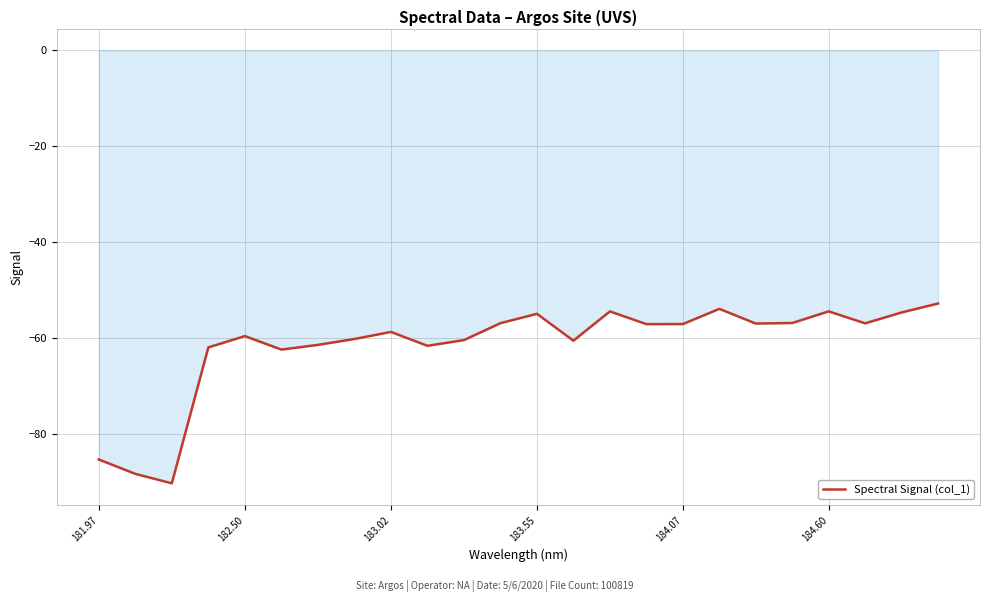

What is the minimum value shown in the chart?

-90.2